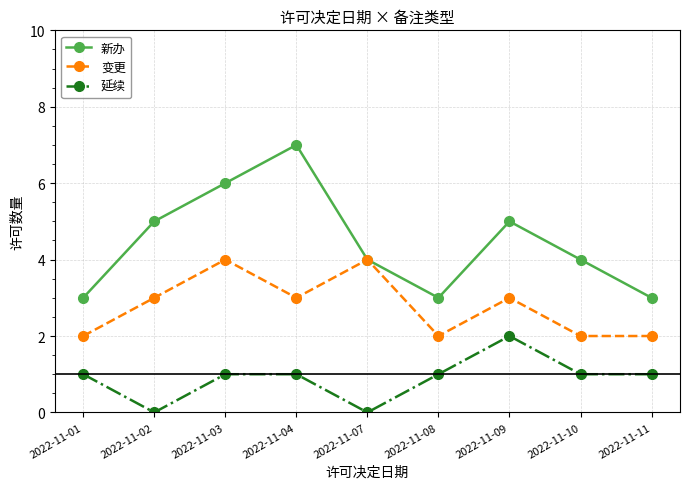

What is the difference between the maximum and minimum values in the 延续 series?

2